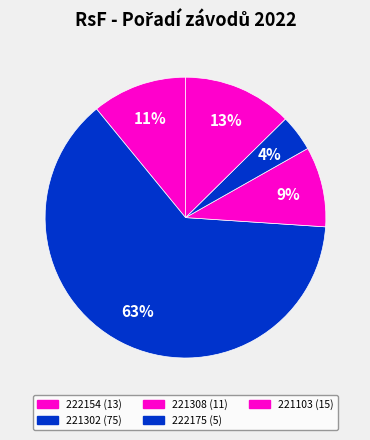

To the nearest percent, what is the difference between the largest and smallest slice percentages?

59%